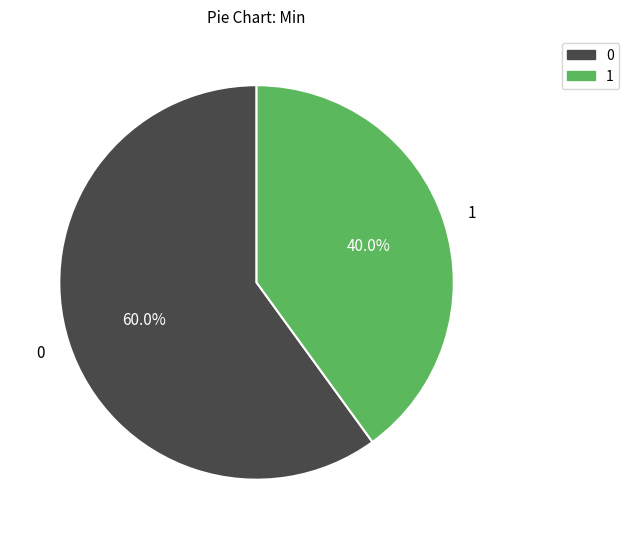

Is there a majority slice in this chart?

Yes